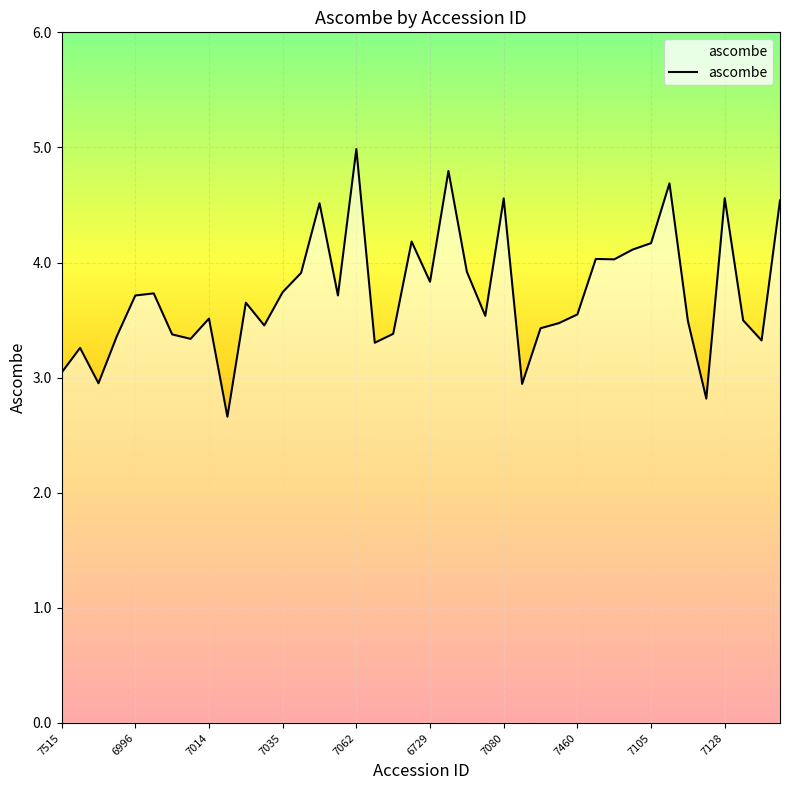

What is the maximum value shown in the chart?

5.0